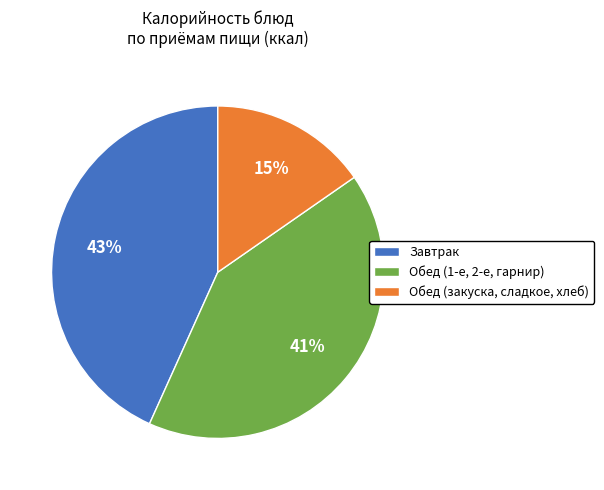

To the nearest percent, what is the difference between the largest and smallest slice percentages?

28%